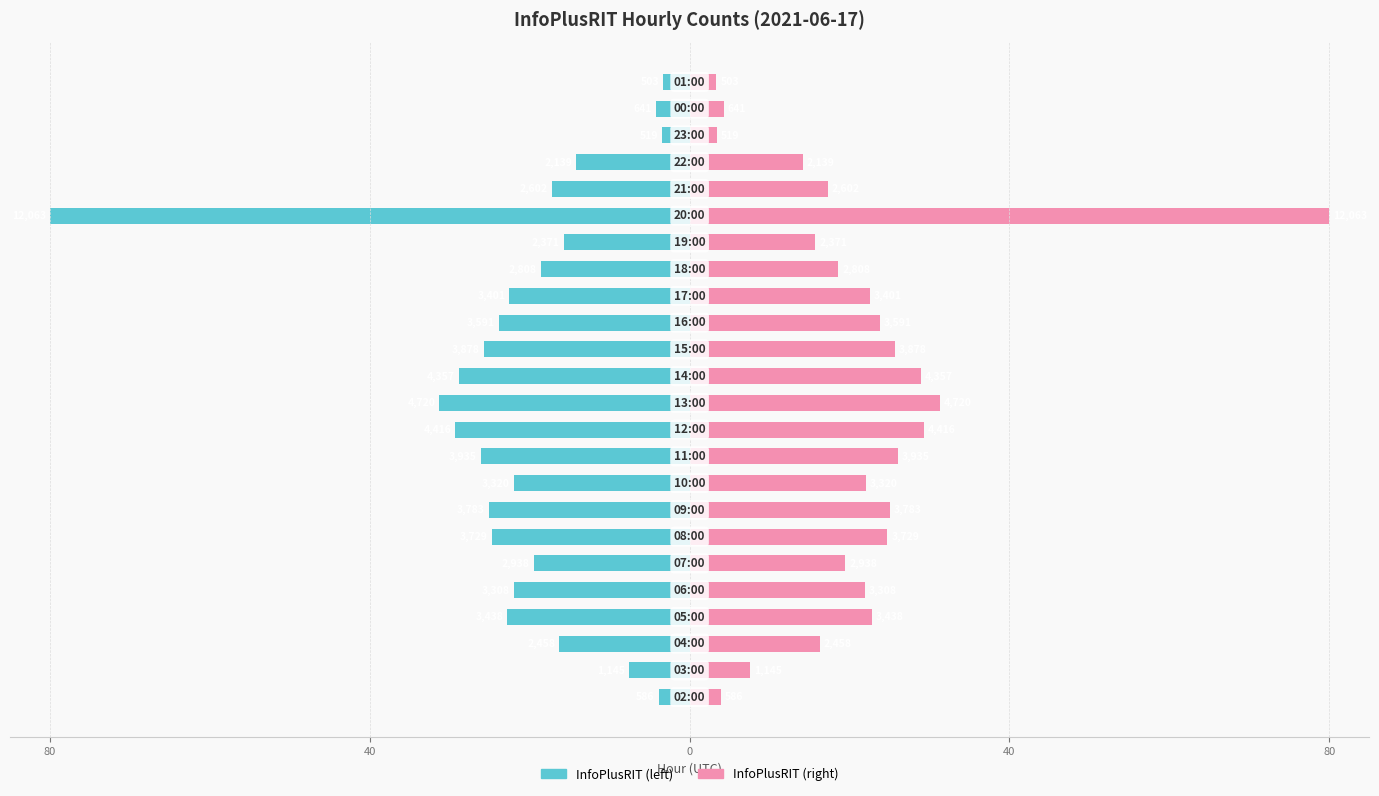

At how many categories does at least one series exceed -73?

24